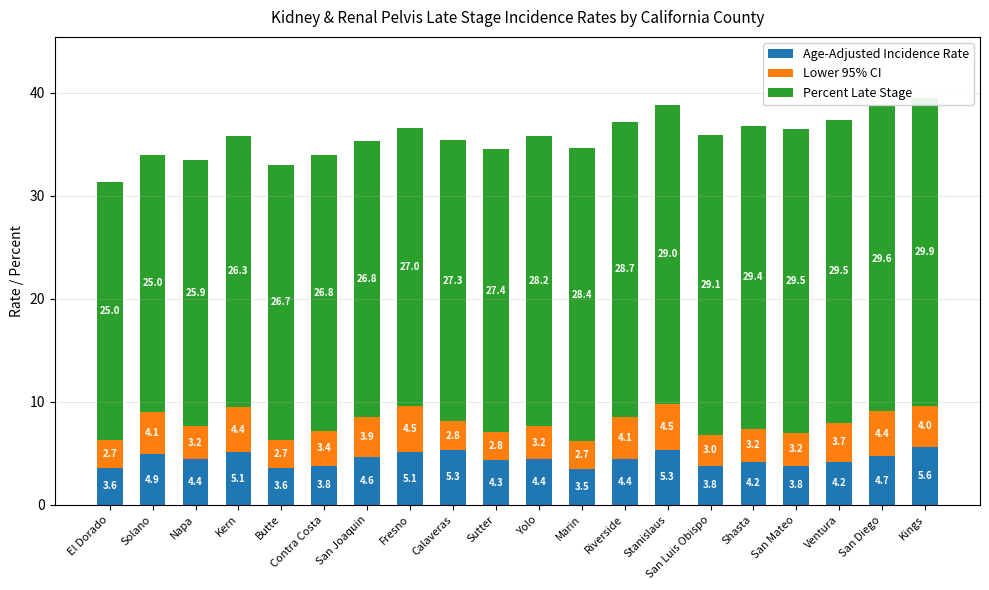

Which series has the largest range (max minus min)?

Percent Late Stage